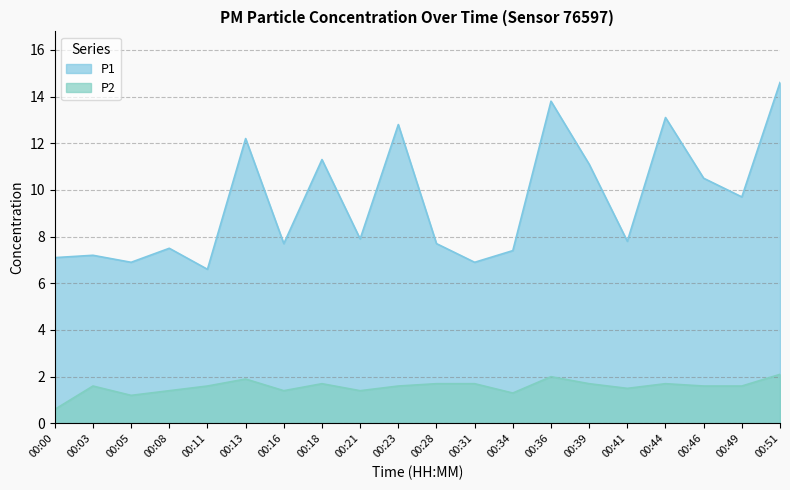

What value does the P1 series have at 00:28?

7.7